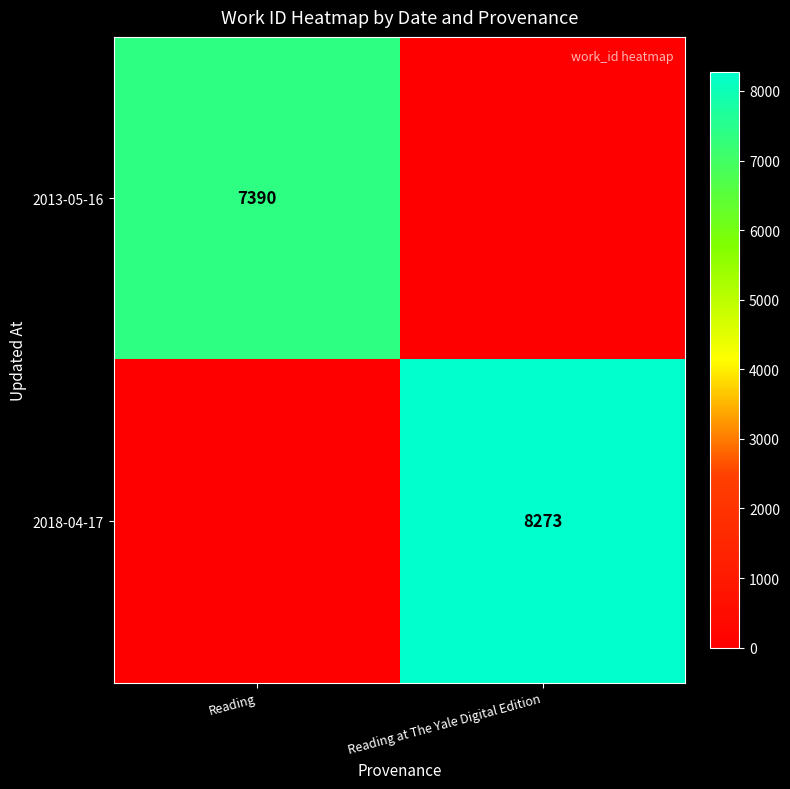

At how many categories does at least one series exceed 6638?

2